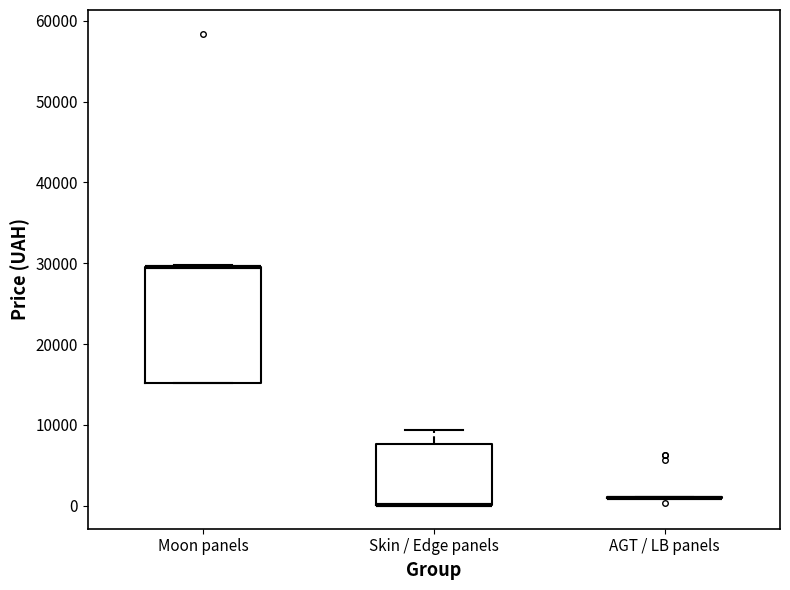

Comparing the boxes themselves (not the whiskers), which one is the tallest?

Moon panels